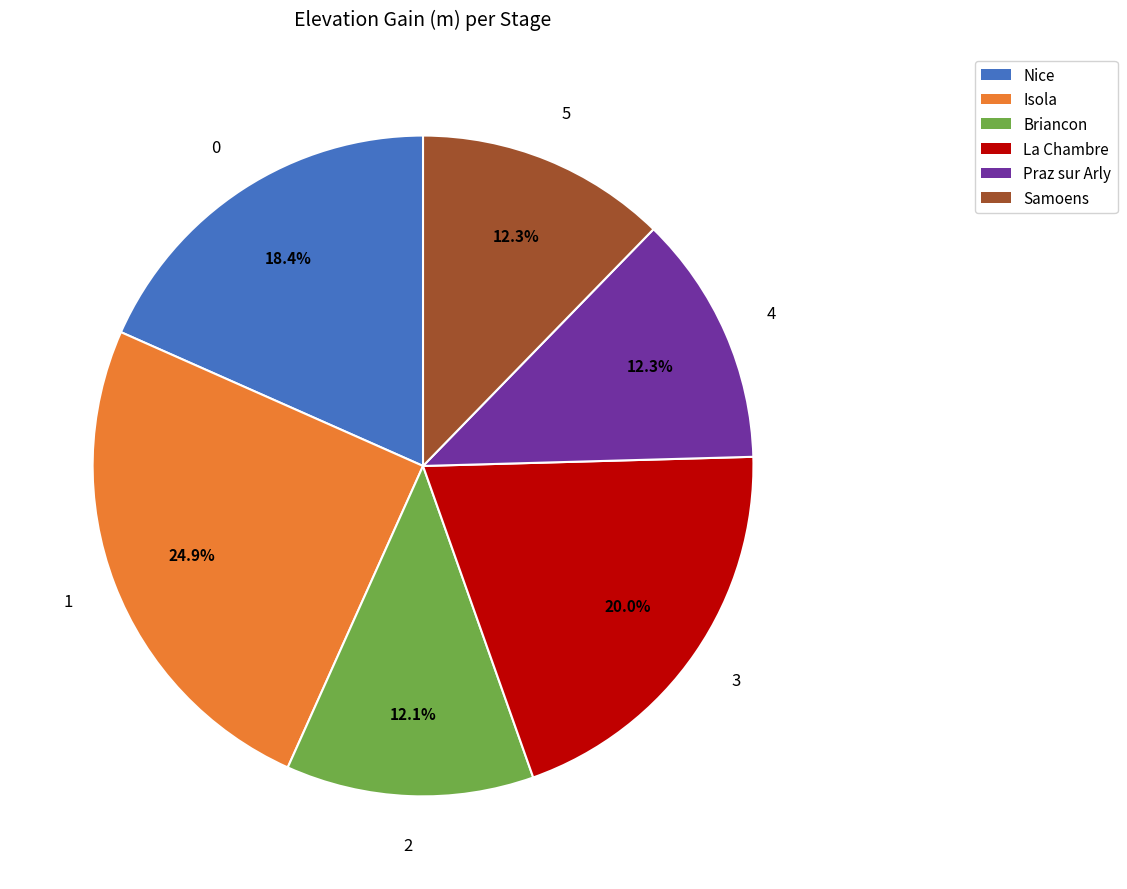

Which category has the biggest portion of the pie?

Isola